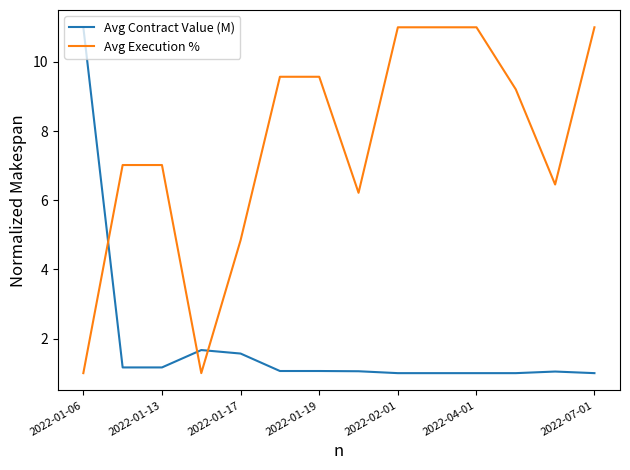

At how many categories does at least one series exceed 8?

8